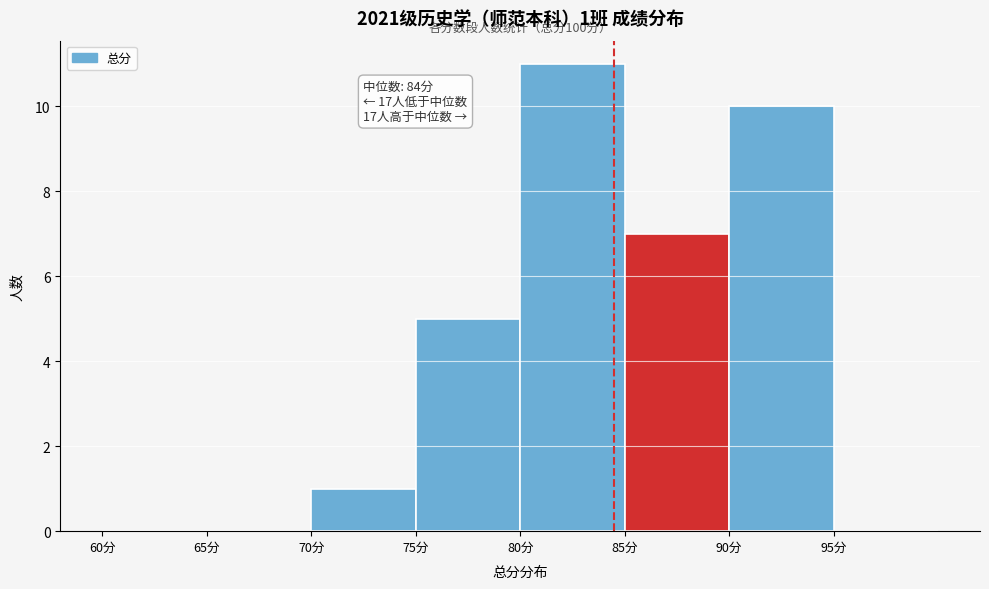

Which range on the x-axis has the tallest bar?

80 to 85